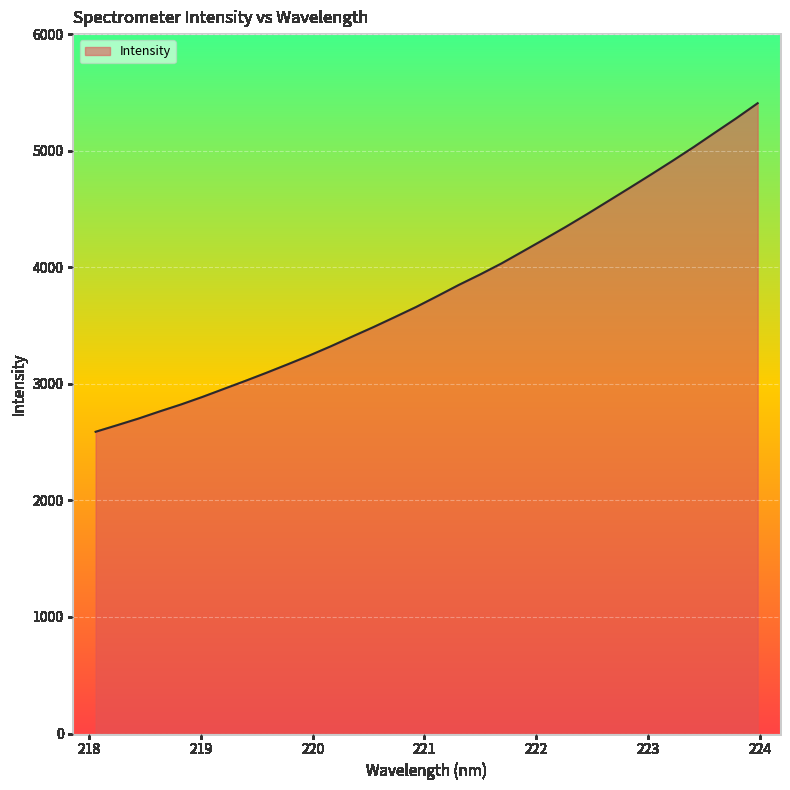

What is the difference between the maximum and minimum values?

2818.4